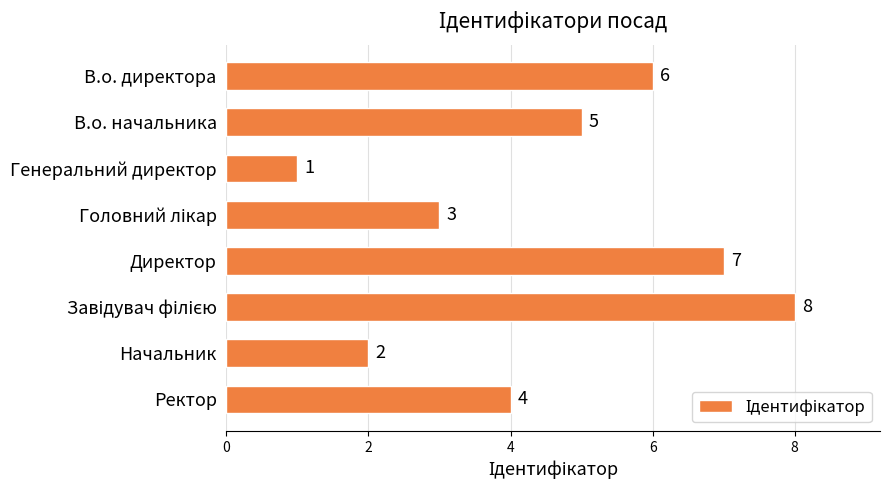

Reading top to bottom, extract all data points from this chart.

6	5	1	3	7	8	2	4